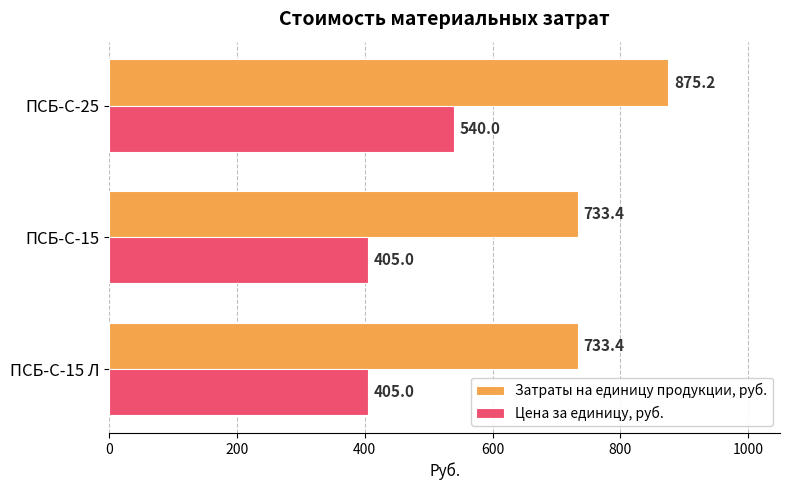

The value of Цена за единицу, руб. at ПСБ-С-15 is 405.0. True or false?

True